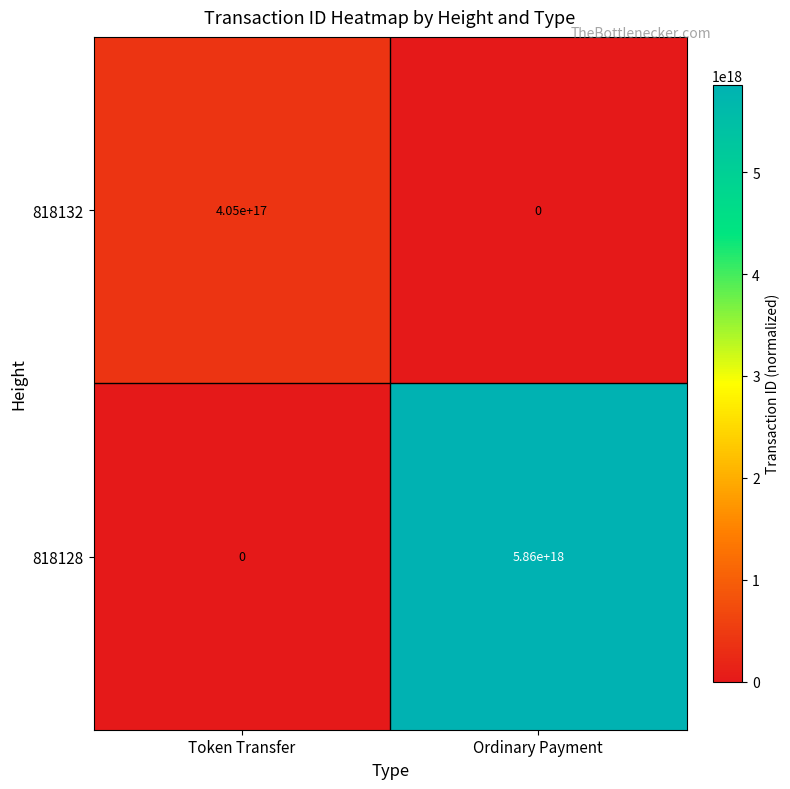

At which label is 818132 closest to 202500000000000000?

Token Transfer